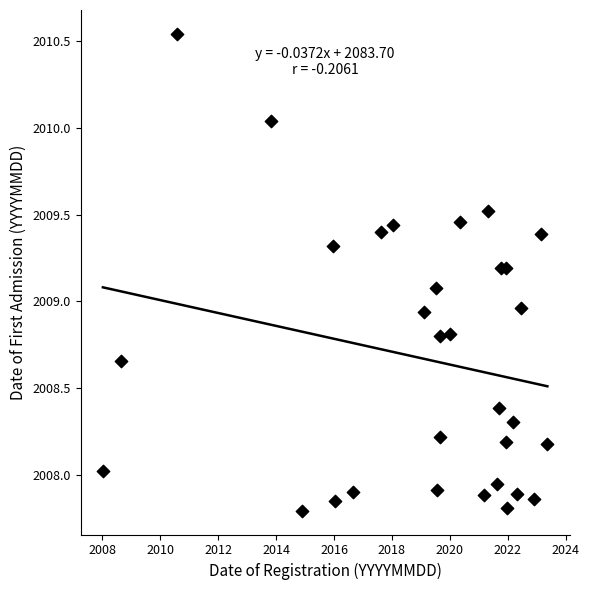

What is the range of X values (max minus min)?

15.3